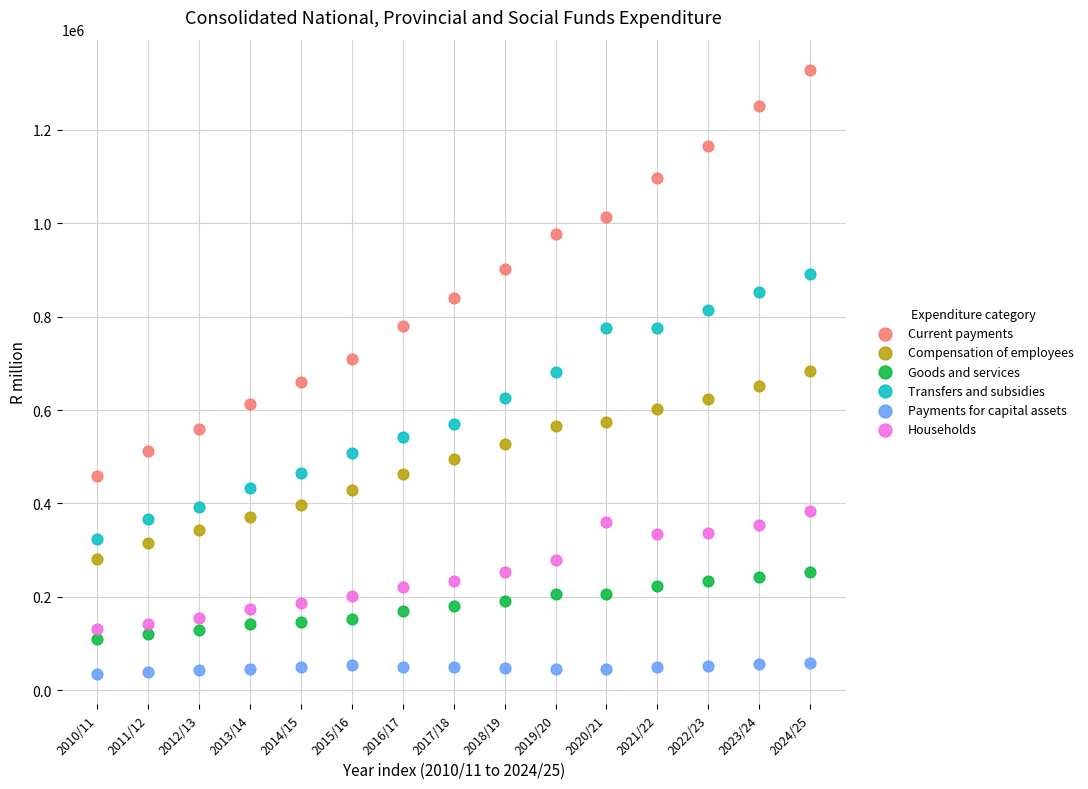

Which series has the largest Y range (max minus min)?

Current payments